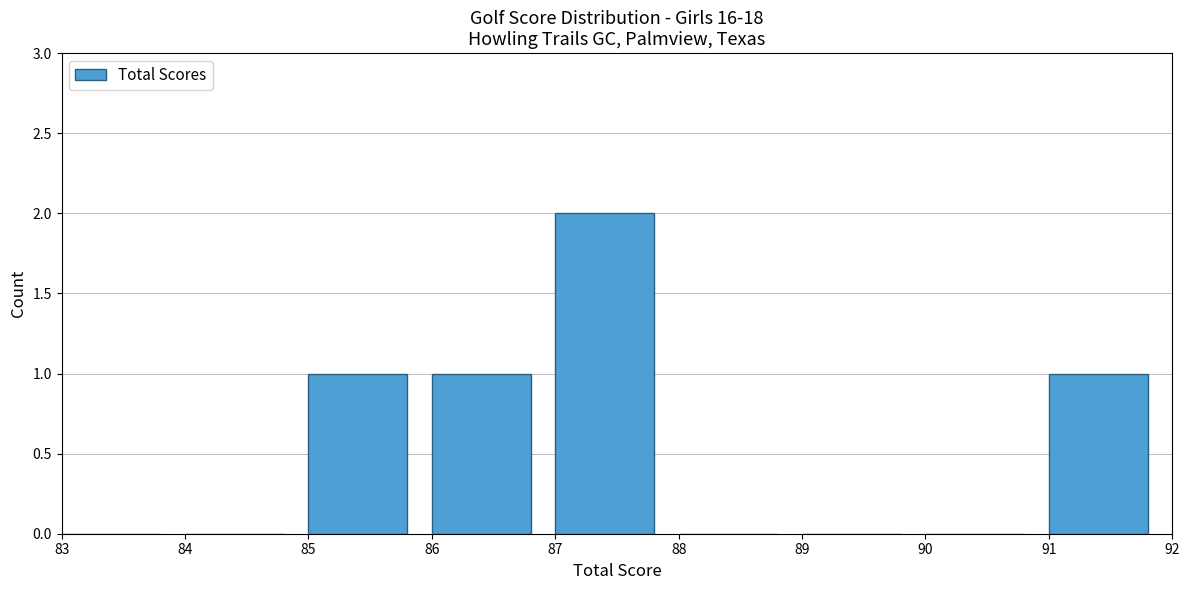

Reading left to right, transcribe this chart: for each bar, give the range it covers on the x-axis and its height. The values are not printed on the chart, so give them approximately, as read against the axis.

83 to 84: 0
84 to 85: 0
85 to 86: 1
86 to 87: 1
87 to 88: 2
88 to 89: 0
89 to 90: 0
90 to 91: 0
91 to 92: 1